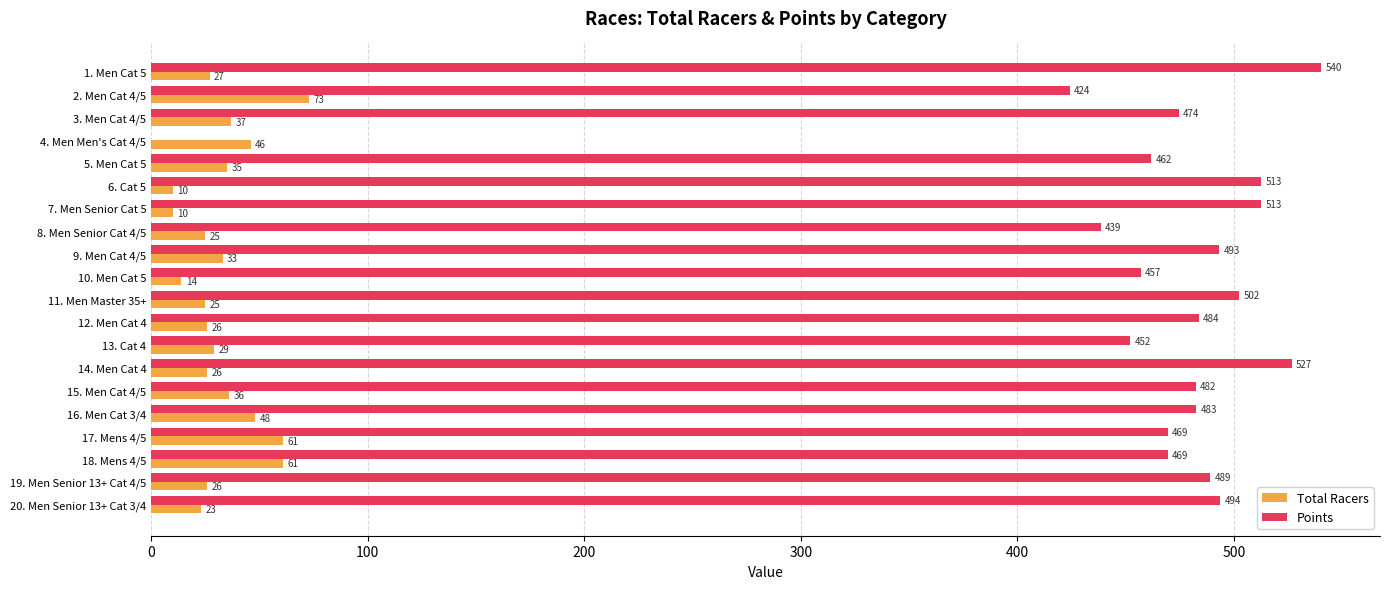

Which series has the largest range (max minus min)?

Points